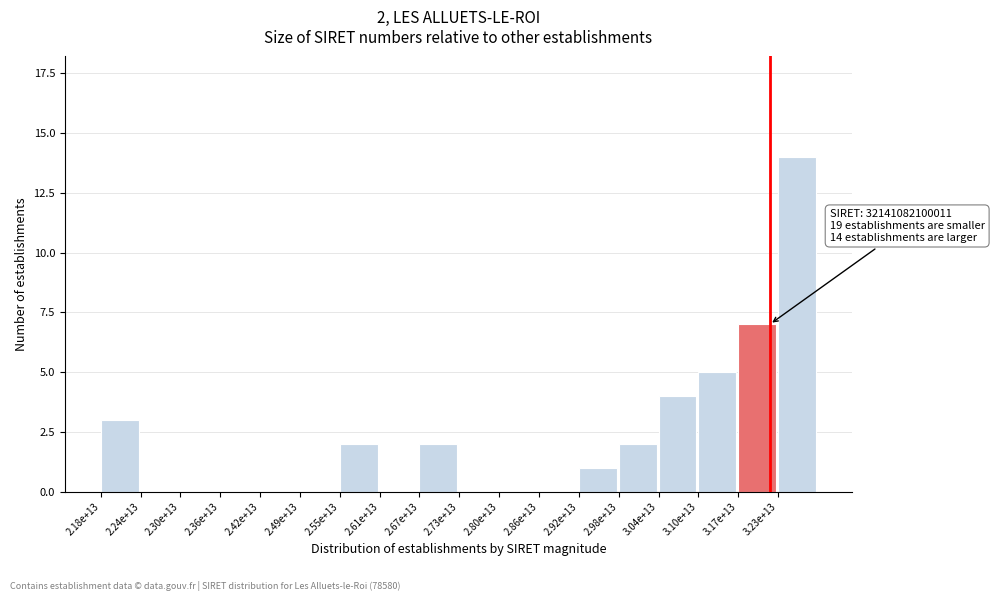

Reading left to right, what are all the values shown in this chart?

2.18e+13=3	2.24e+13=0	2.30e+13=0	2.36e+13=0	2.42e+13=0	2.49e+13=0	2.55e+13=2	2.61e+13=0	2.67e+13=2	2.73e+13=0	2.80e+13=0	2.86e+13=0	2.92e+13=1	2.98e+13=2	3.04e+13=4	3.10e+13=5	3.17e+13=7	3.23e+13=14